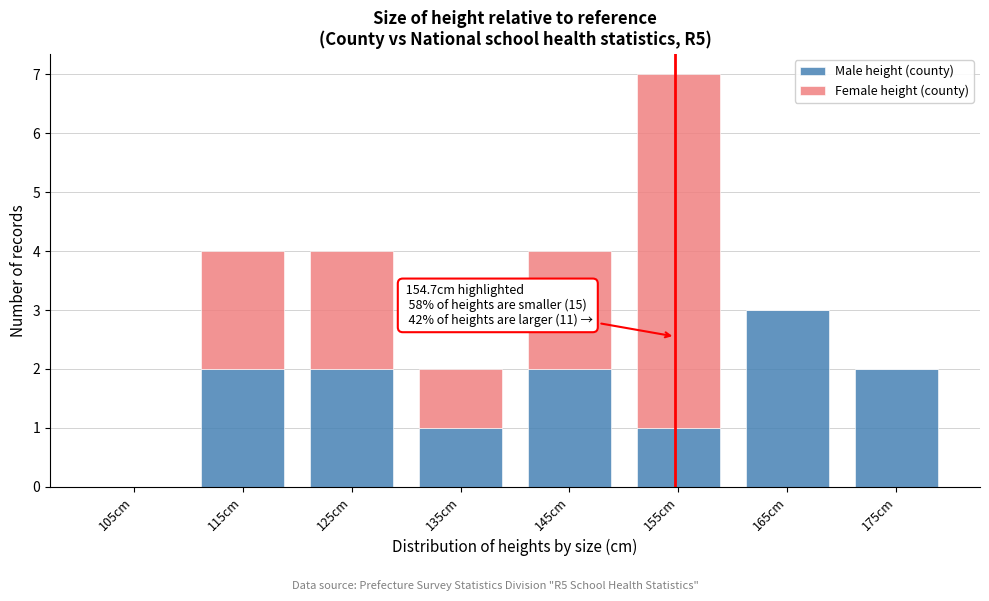

Which range on the x-axis has the tallest stacked bar (by total height)?

150 to 160